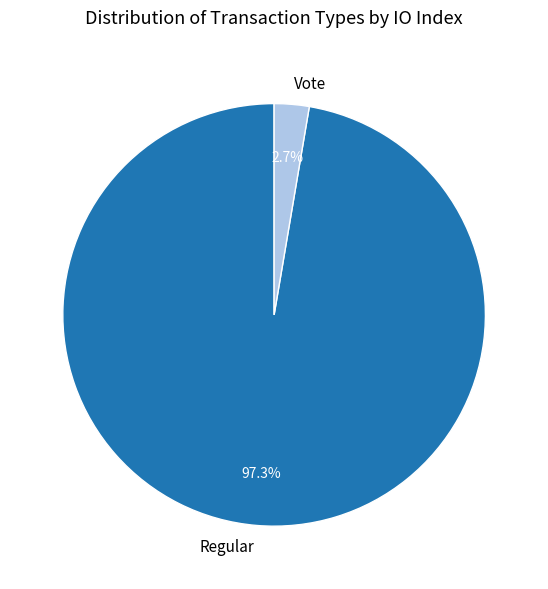

To the nearest percent, what percentage of the pie is Regular?

97%